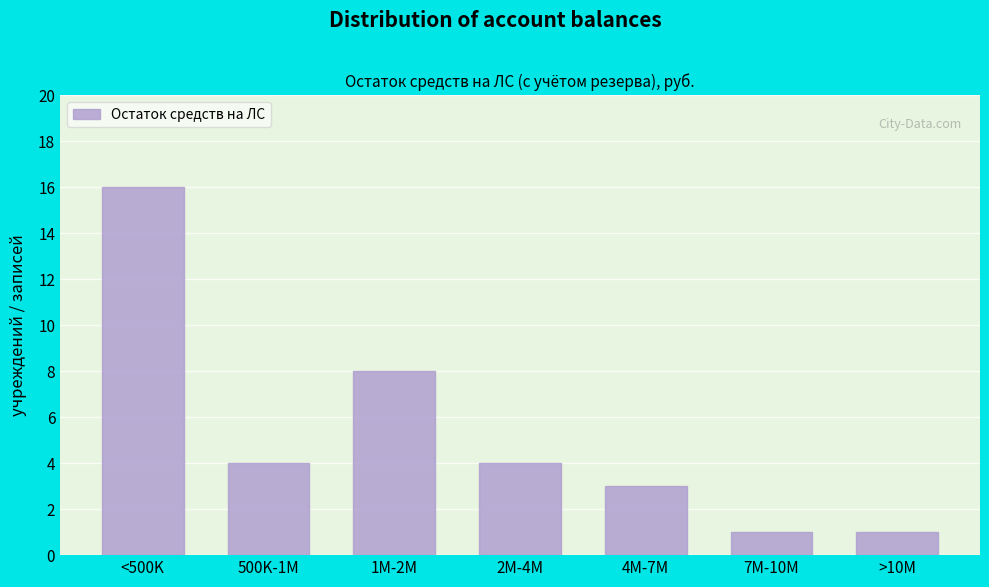

Reading left to right, list all the values displayed in this chart.

<500K=16	500K-1M=4	1M-2M=8	2M-4M=4	4M-7M=3	7M-10M=1	>10M=1